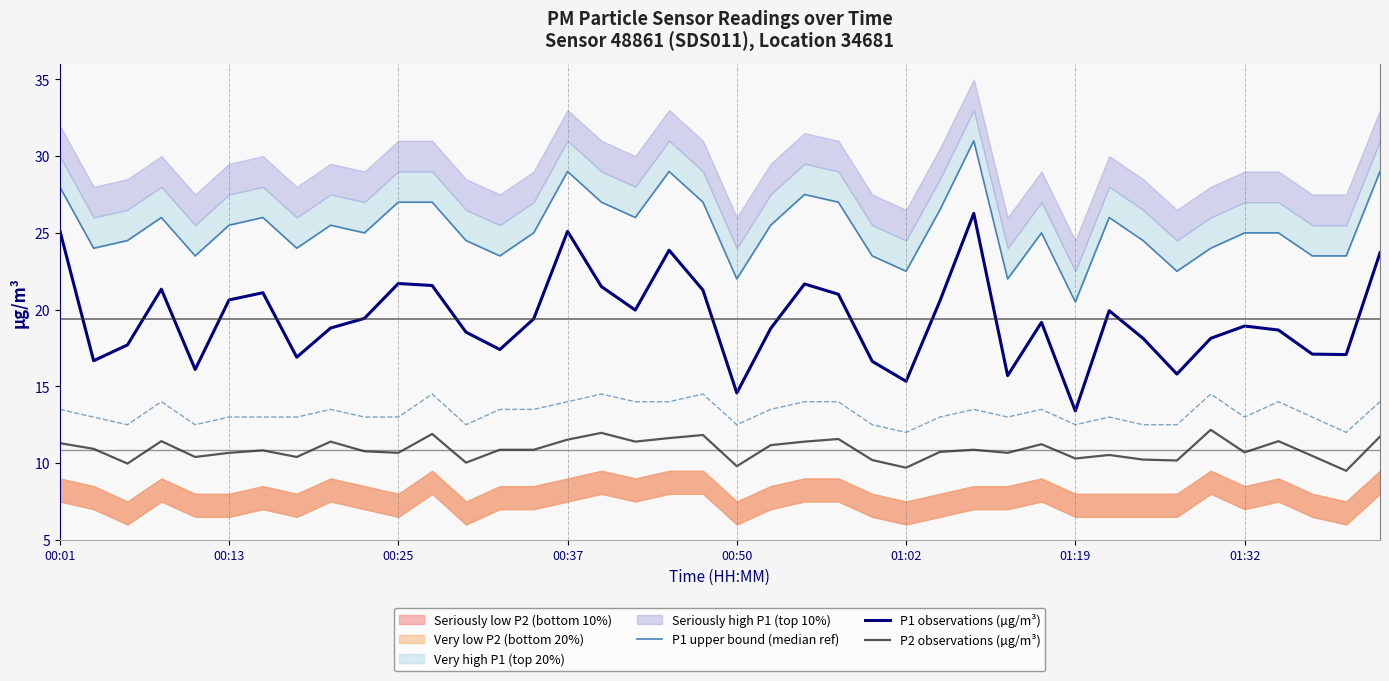

What is the minimum value for P1 observations (µg/m³)?

13.4